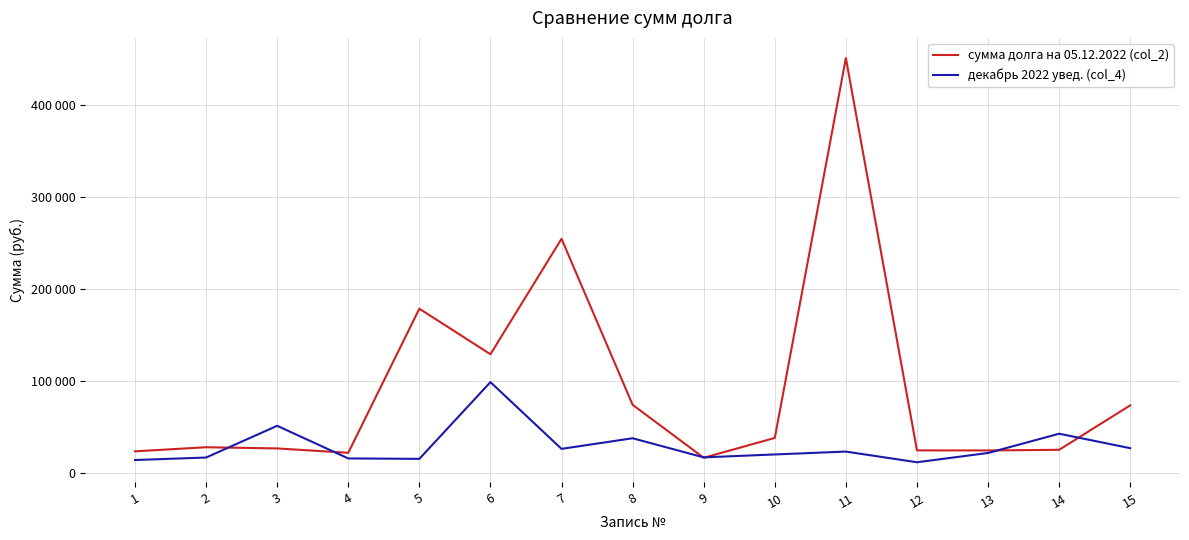

At which label does декабрь 2022 увед. (col_4) reach its minimum?

12